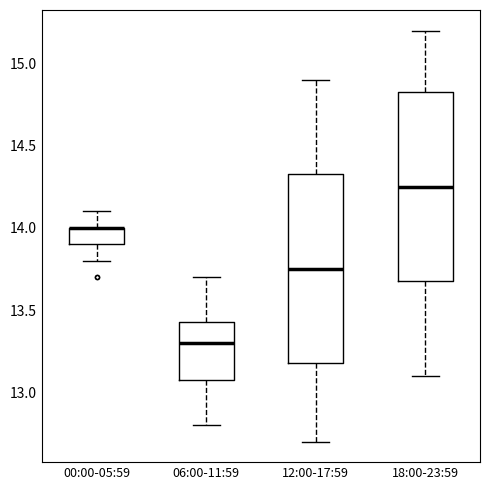

Reading left to right, transcribe this box plot: for each box, give where its median line is, the range the box spans, and where its two whiskers end, as read against the y-axis. The values are not printed on the chart, so give them approximately, as read against the axis.

00:00-05:59: median 14.00 (drawn on the box's upper edge), box 13.90 to 14.00, whiskers 13.80 to 14.10
06:00-11:59: median 13.30, box 13.10 to 13.45, whiskers 12.80 to 13.70
12:00-17:59: median 13.75, box 13.20 to 14.35, whiskers 12.70 to 14.90
18:00-23:59: median 14.25, box 13.70 to 14.85, whiskers 13.10 to 15.20